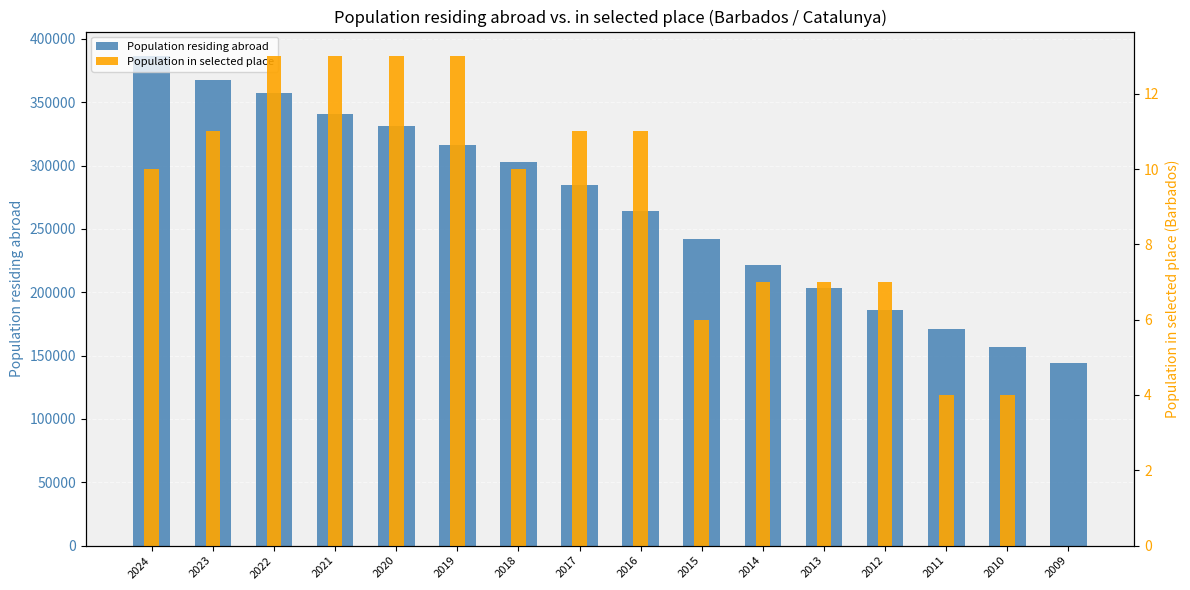

List the series in order of their peak value, highest first.

Population residing abroad, Population in selected place